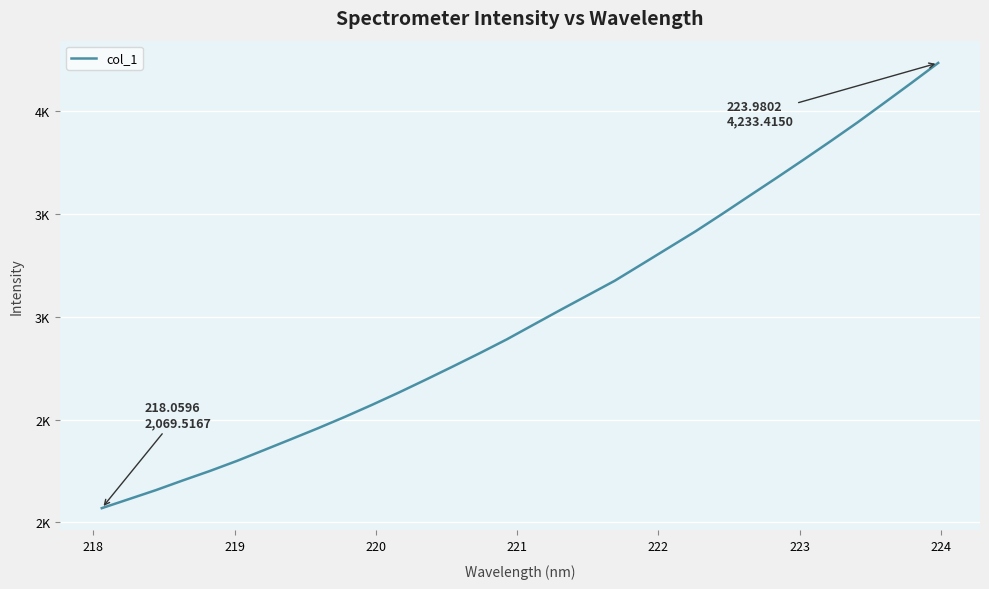

Does the chart display data point markers on the line(s)?

No